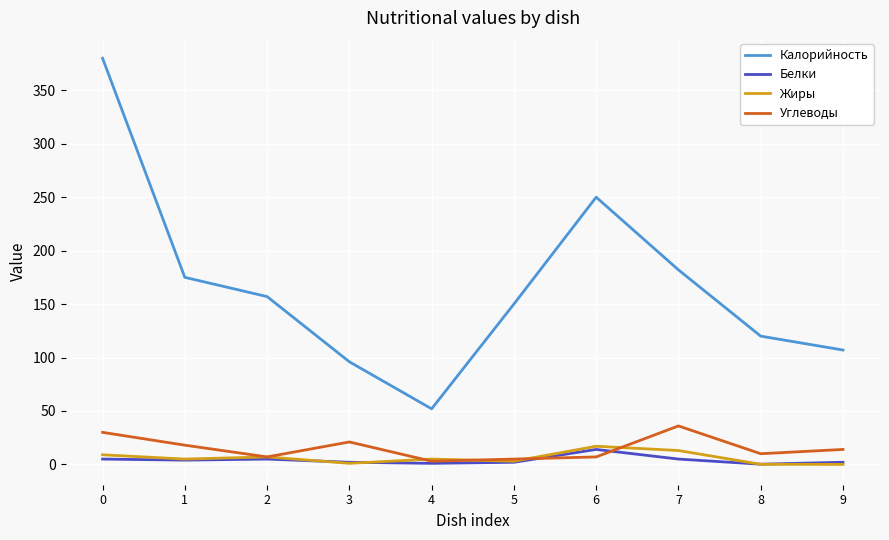

True or false: Калорийность and Углеводы cross at least once.

False